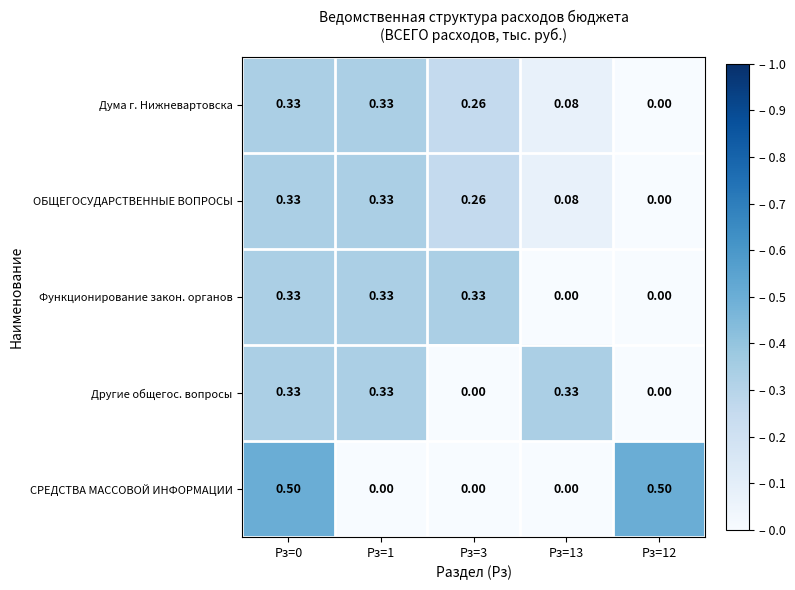

Which series has the largest range (max minus min)?

СРЕДСТВА МАССОВОЙ ИНФОРМАЦИИ